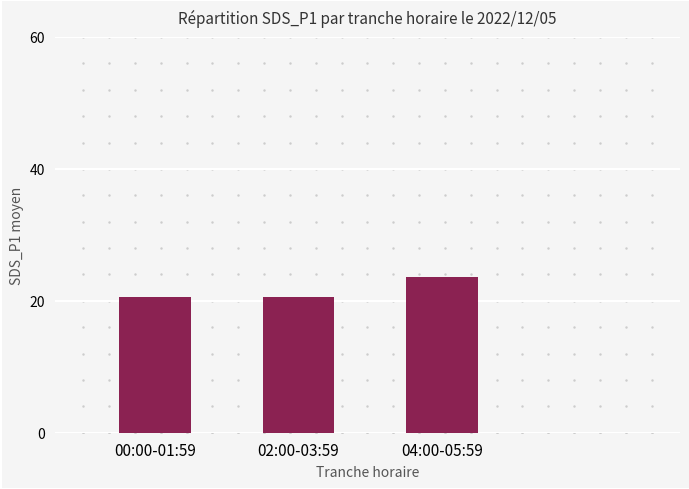

What is the minimum value shown in the chart?

20.5